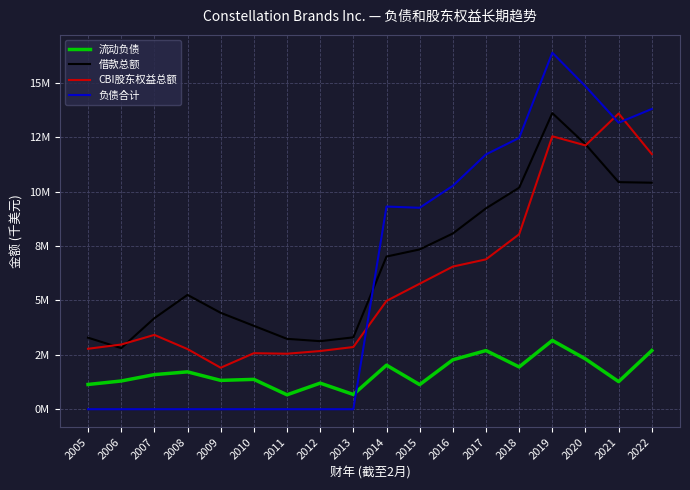

Between 2016 and 2021, which series saw the biggest shift?

CBI股东权益总额